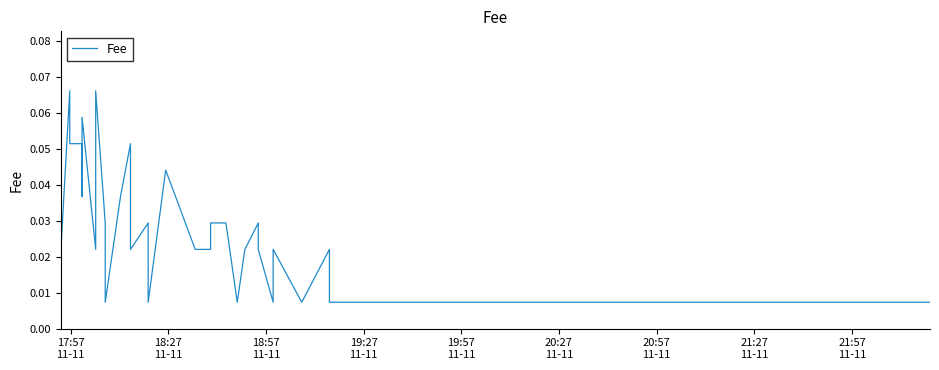

The chart shows a value of 0.0 at 38. True or false?

False